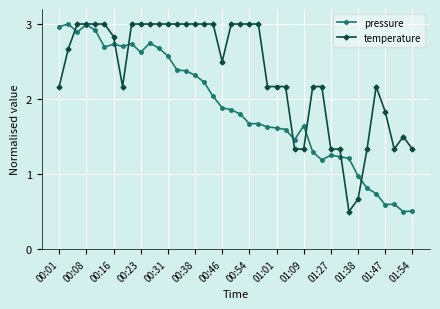

What is the value of the pressure point at the 33rd from the left?

1.2